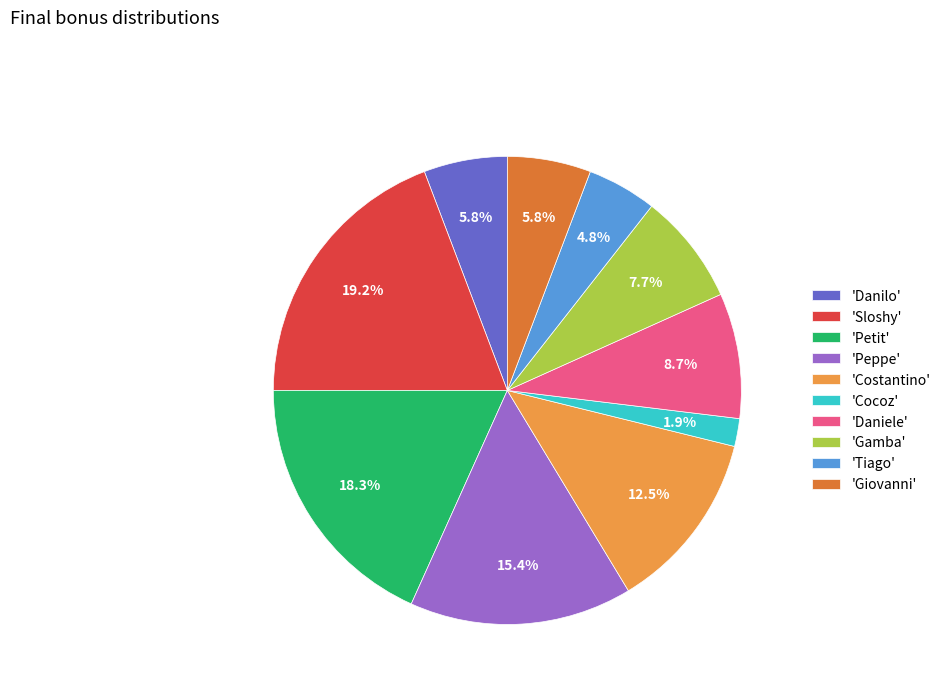

How many segments does this pie chart have?

10